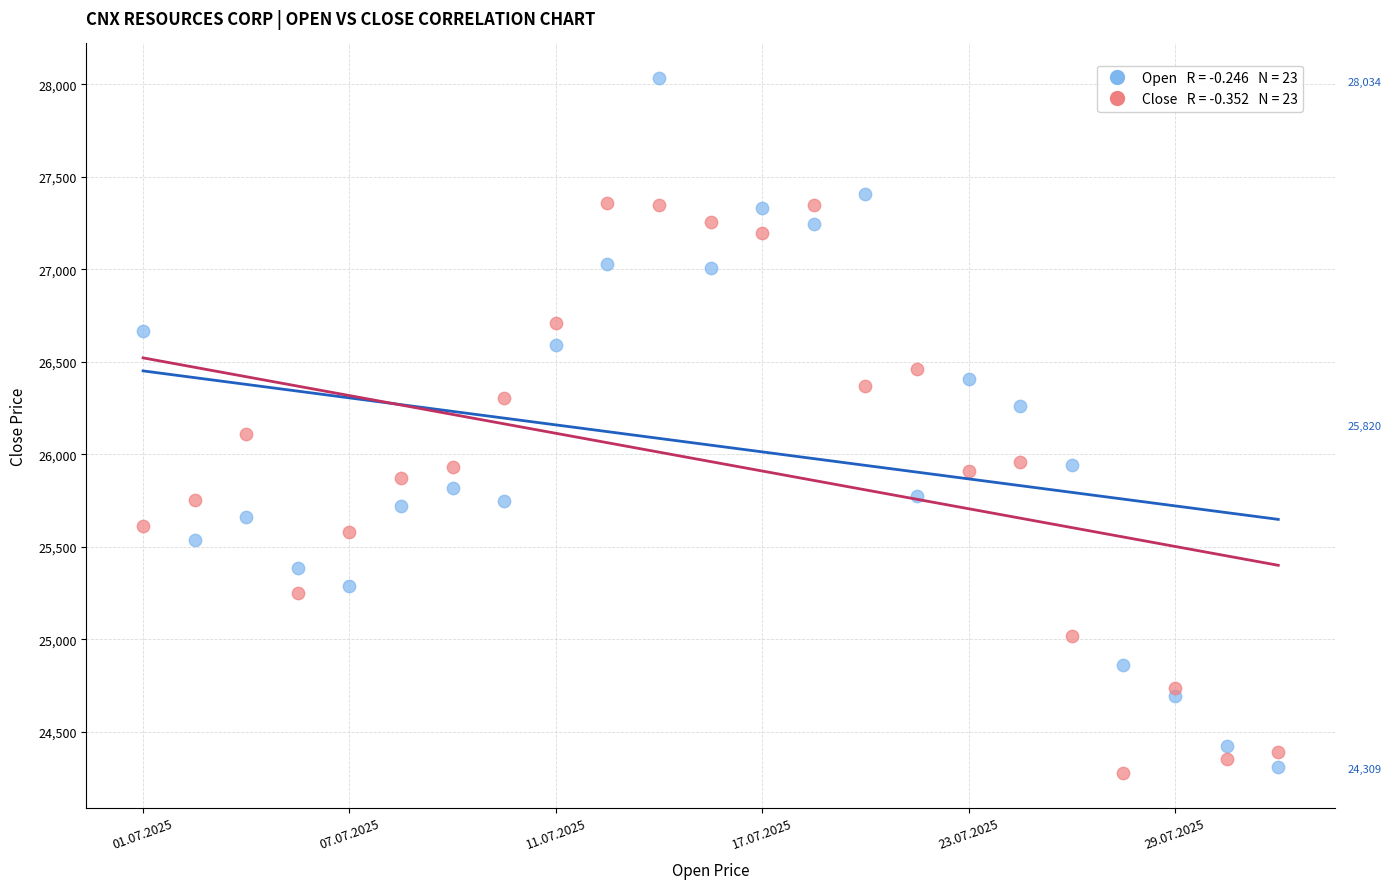

Across all series, what Y value is closest to 26156?

26110